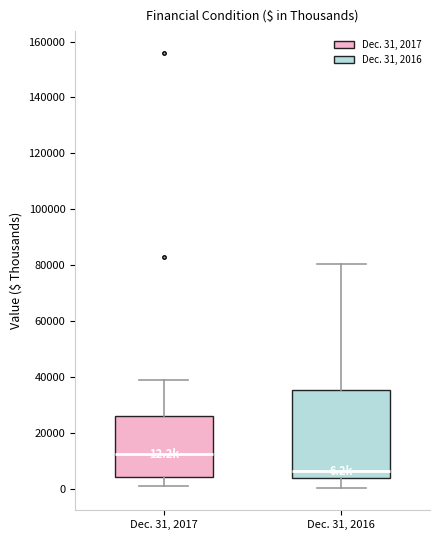

Which box's median line is the highest?

Dec. 31, 2017